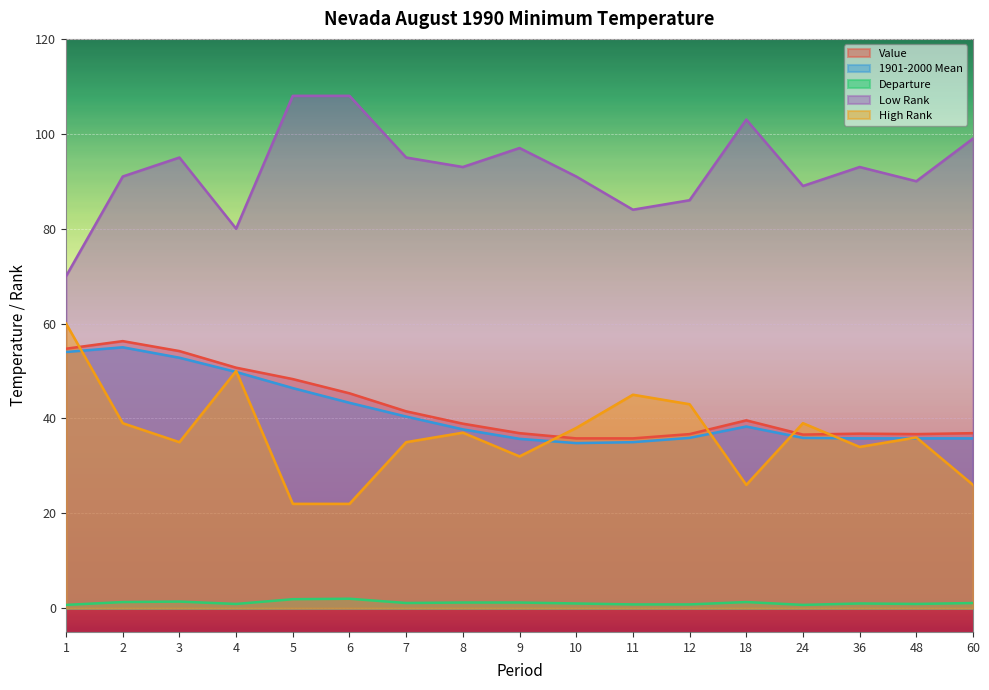

What are all the series names shown in the legend?

Value, 1901-2000 Mean, Departure, Low Rank, High Rank